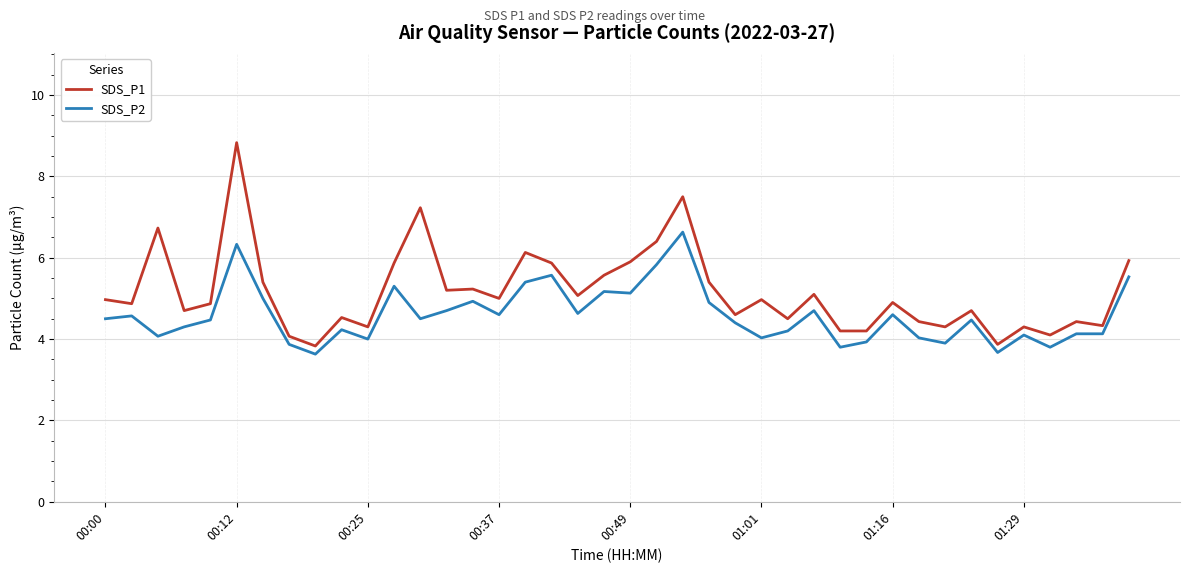

List the series in order of their peak value, highest first.

SDS_P1, SDS_P2